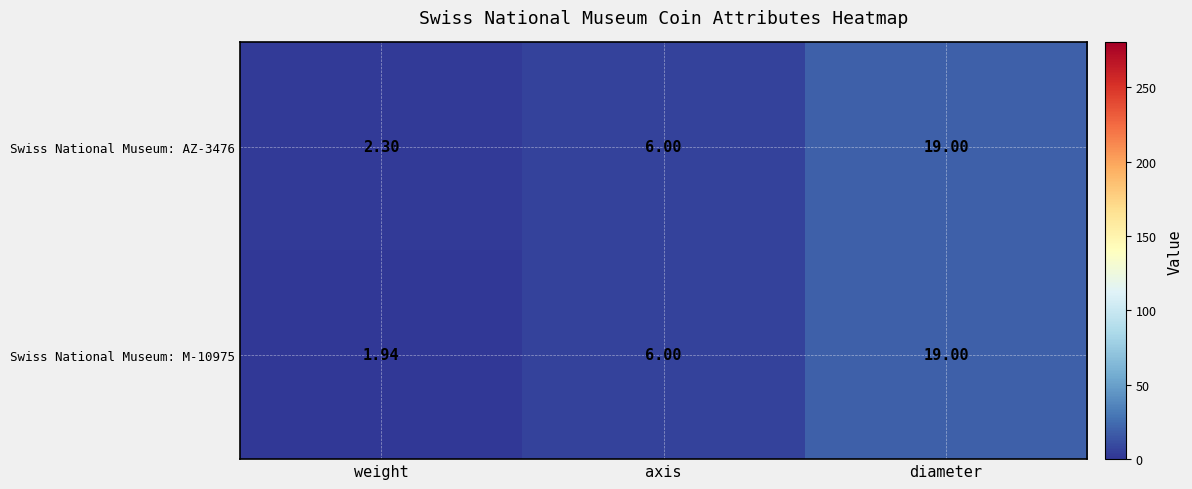

Rank the categories by Swiss National Museum: M-10975 value from lowest to highest.

weight, axis, diameter